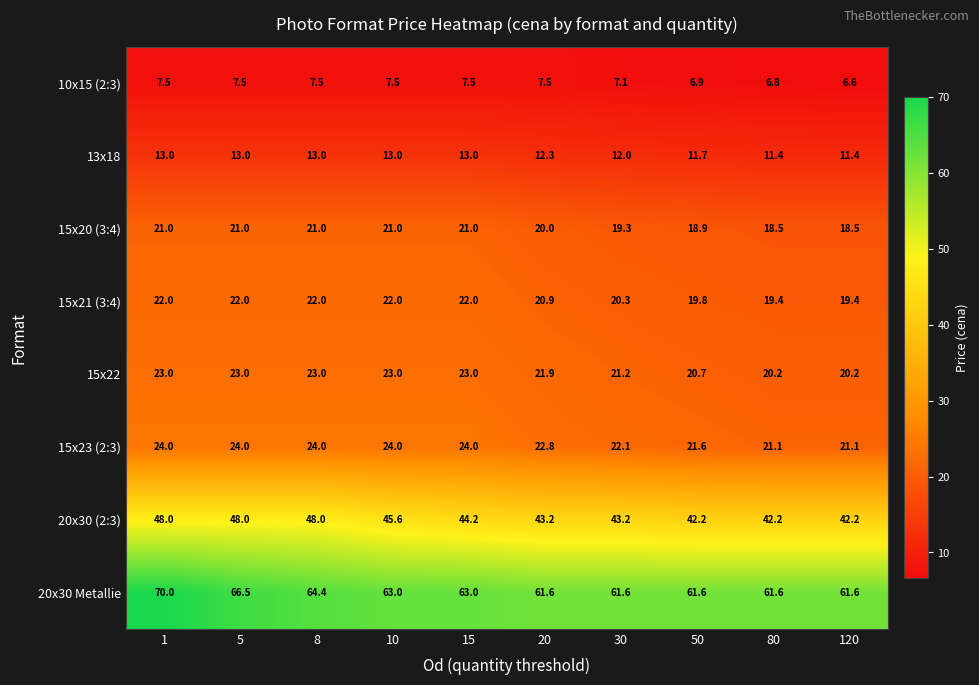

Which series has the largest range (max minus min)?

20x30 Metallie